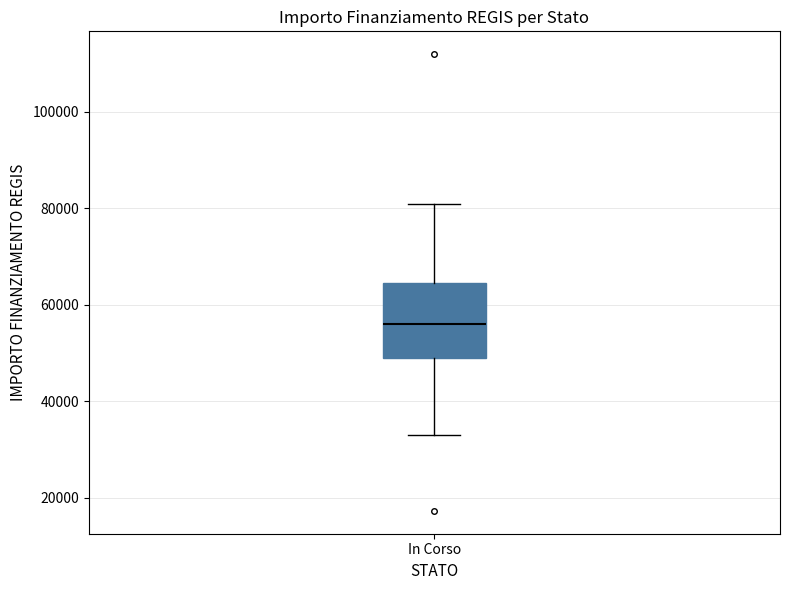

Read this box plot against the y-axis: the position of the median line, the range covered by the box, and the ends of both whiskers. The values are not printed on the chart, so give them approximately, as read against the axis.

median 56000, box 50000 to 64000, whiskers 32000 to 80000